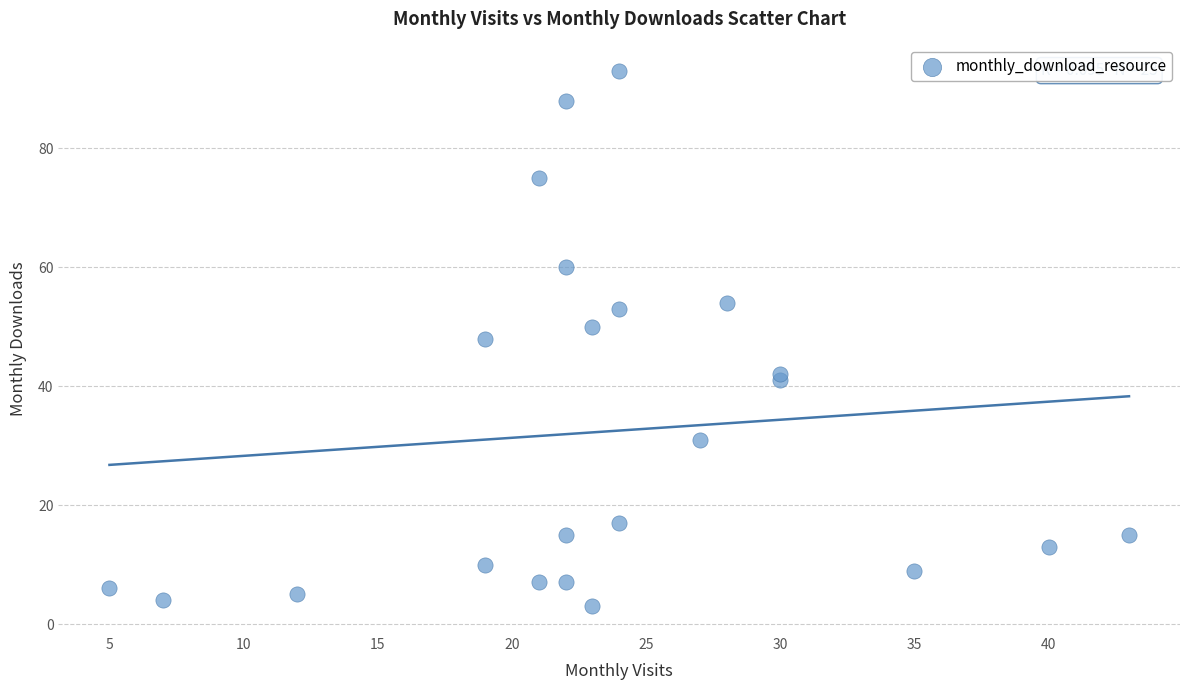

What is the range of X values (max minus min)?

38